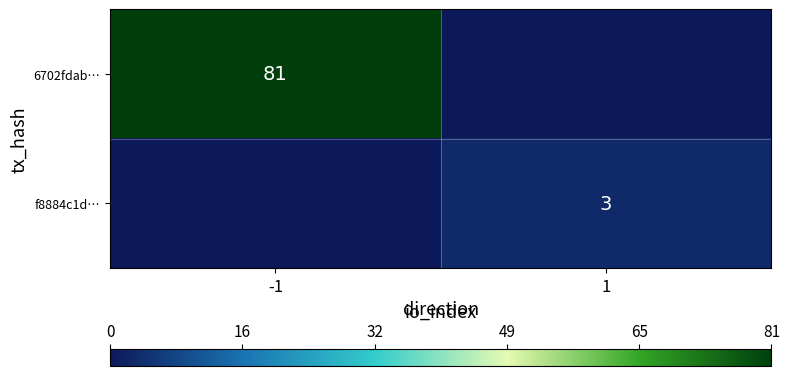

True or false: f8884c1d… has a value of 4 at 1.

False